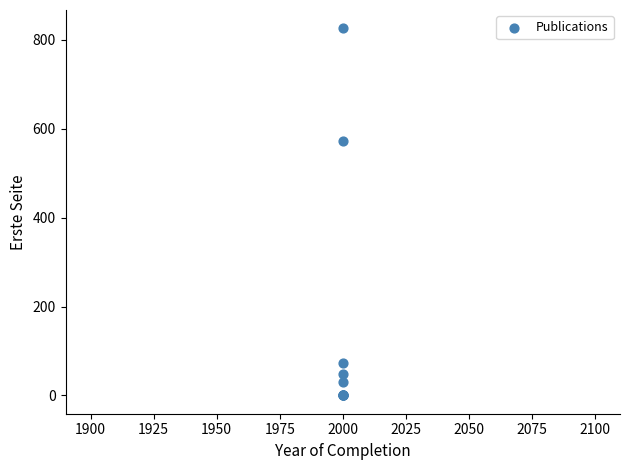

What Y value in the scatter plot is closest to 413?

572